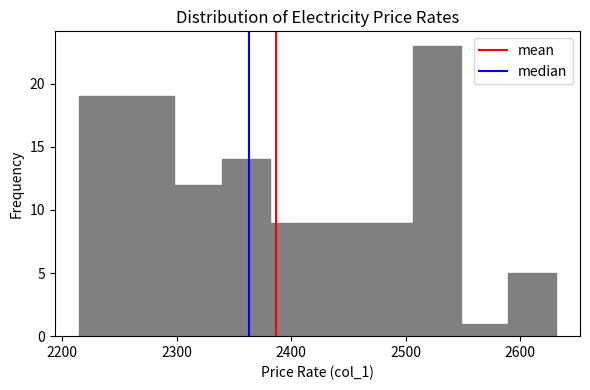

Reading left to right, list every bar in this chart as the range it spans on the x-axis followed by its height. Neither the bar edges nor the heights are printed on the chart, so give them approximately, as read against the axes.

2210 to 2260: 19
2260 to 2300: 19
2300 to 2340: 12
2340 to 2380: 14
2380 to 2420: 9
2420 to 2460: 9
2460 to 2510: 9
2510 to 2550: 23
2550 to 2590: 1
2590 to 2630: 5